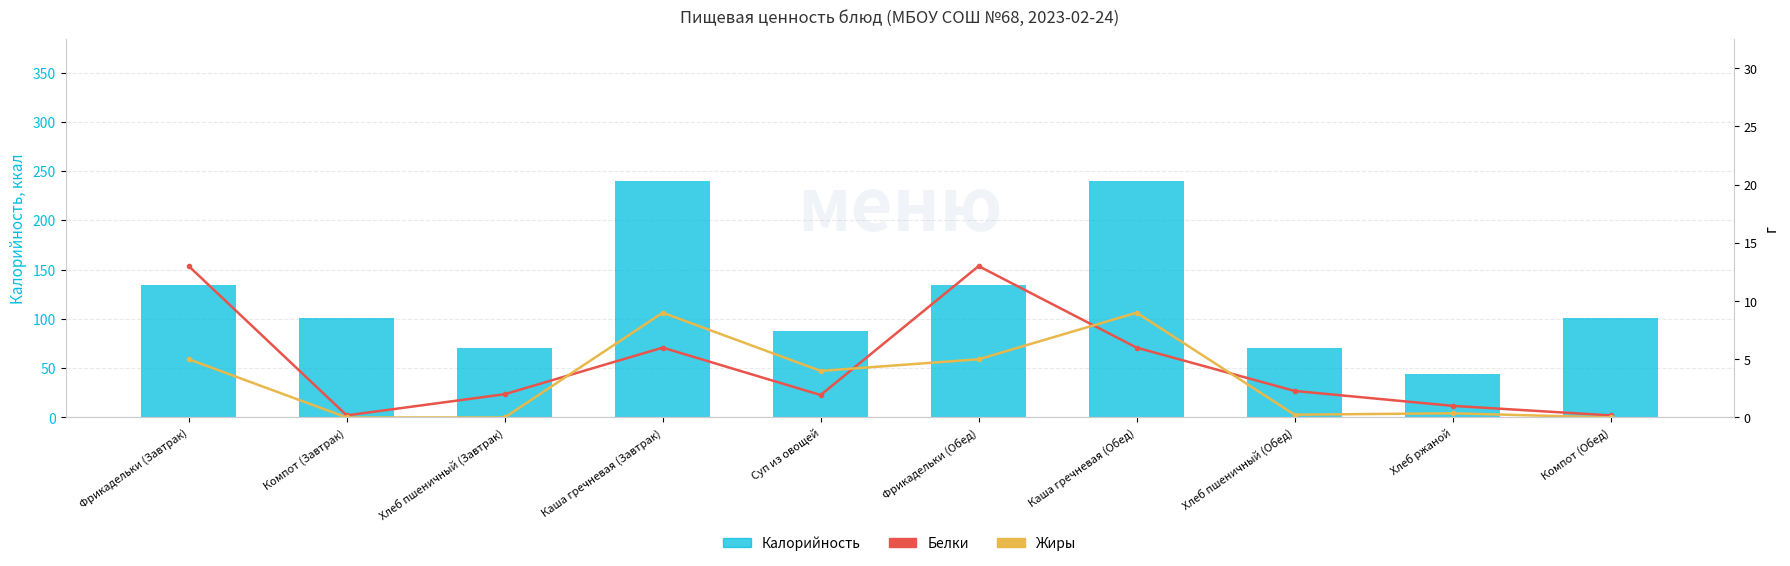

What is the sum of all Жиры values?

32.6